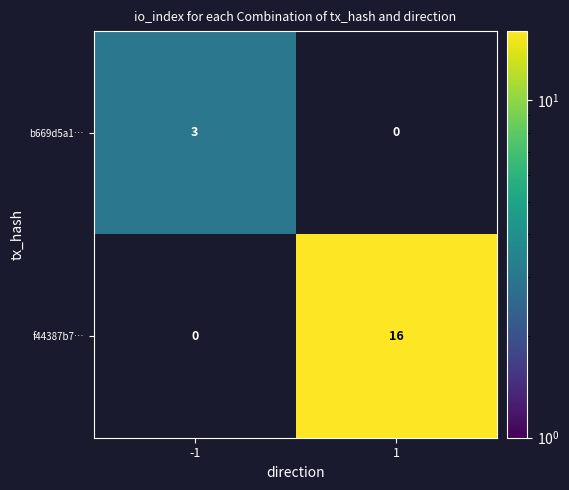

Is it true that b669d5a1… equals 0 at 1?

True